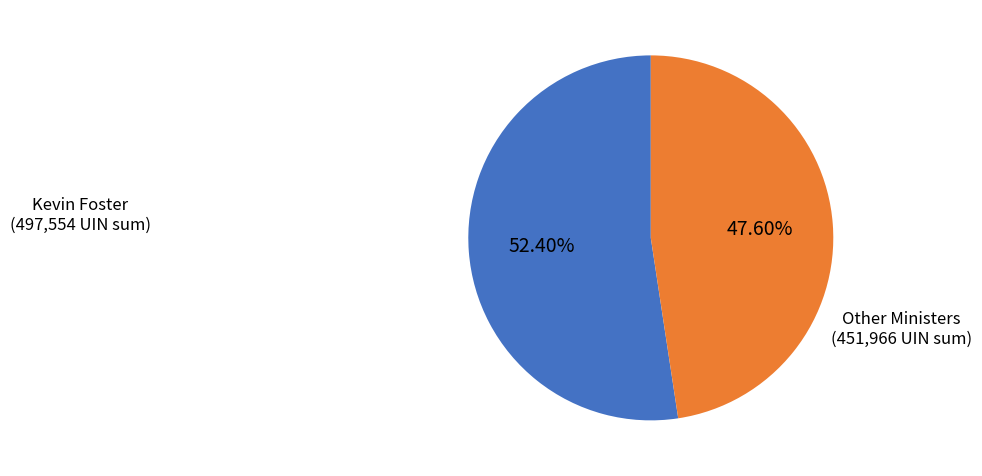

Is there a majority slice in this chart?

Yes